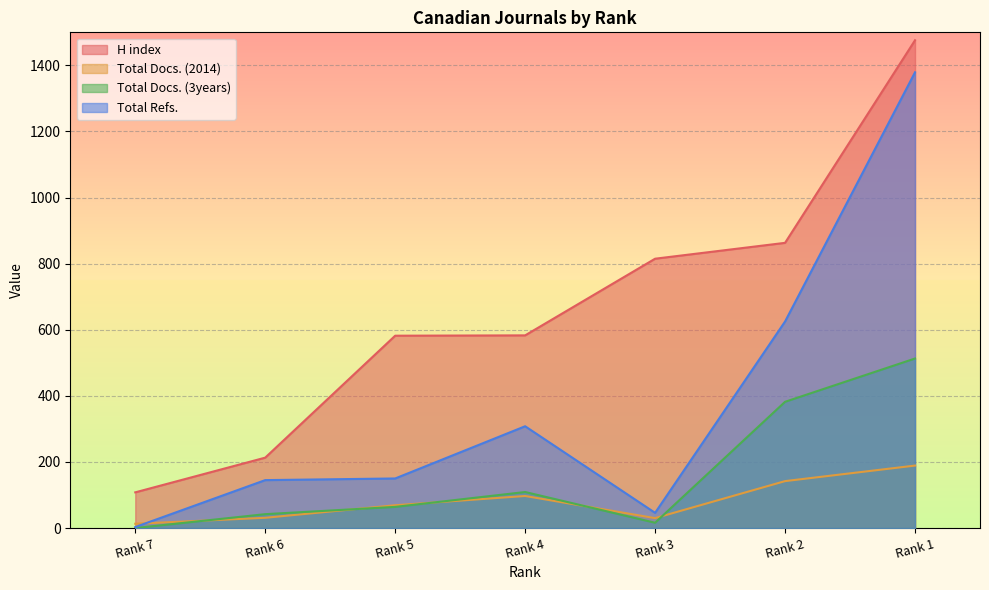

Is the value of Total Refs. at Rank 1 greater than the value of Total Docs. (2014) at Rank 6?

Yes